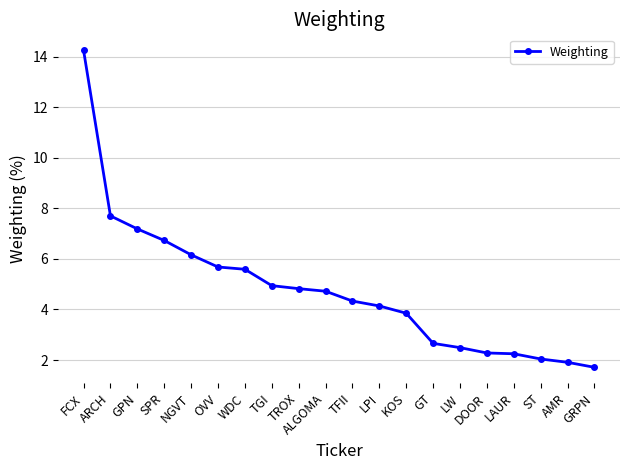

Is it true that the value at FCX is 8.9?

False